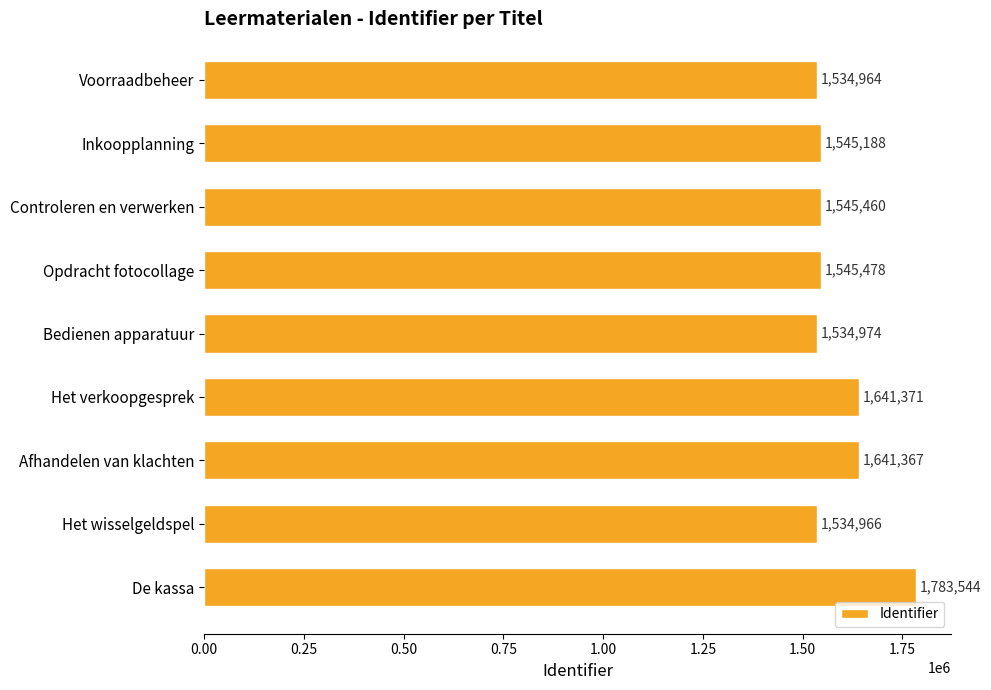

Rank the categories by value from lowest to highest.

Voorraadbeheer, Het wisselgeldspel, Bedienen apparatuur, Inkoopplanning, Controleren en verwerken, Opdracht fotocollage, Afhandelen van klachten, Het verkoopgesprek, De kassa